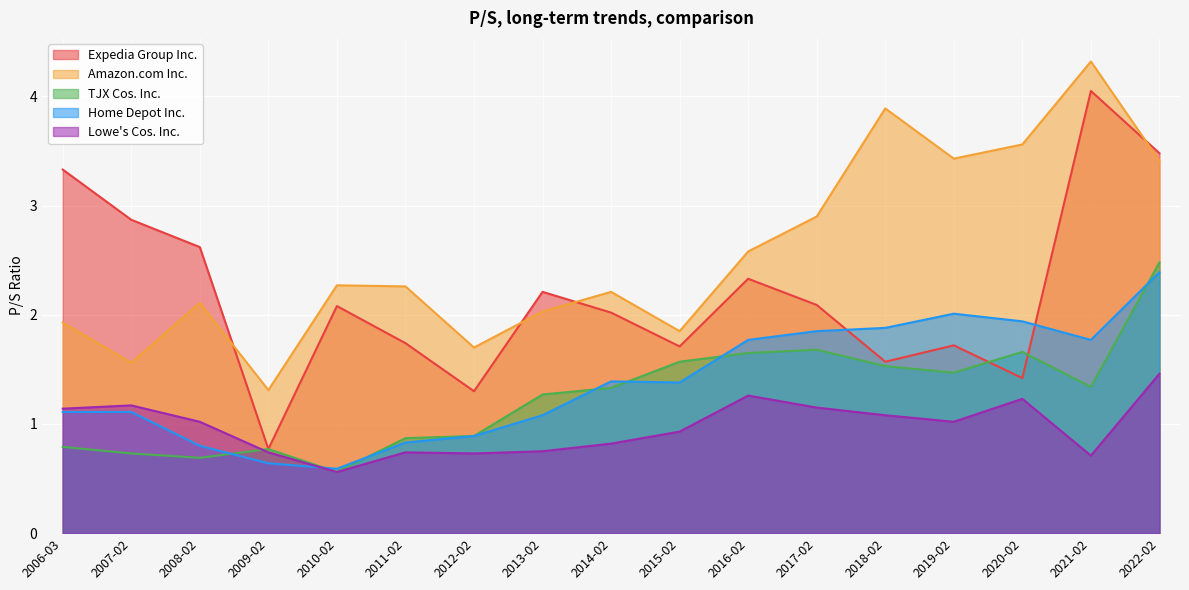

In Lowe's Cos. Inc., how many points are higher than both neighbors (excluding endpoints)?

4